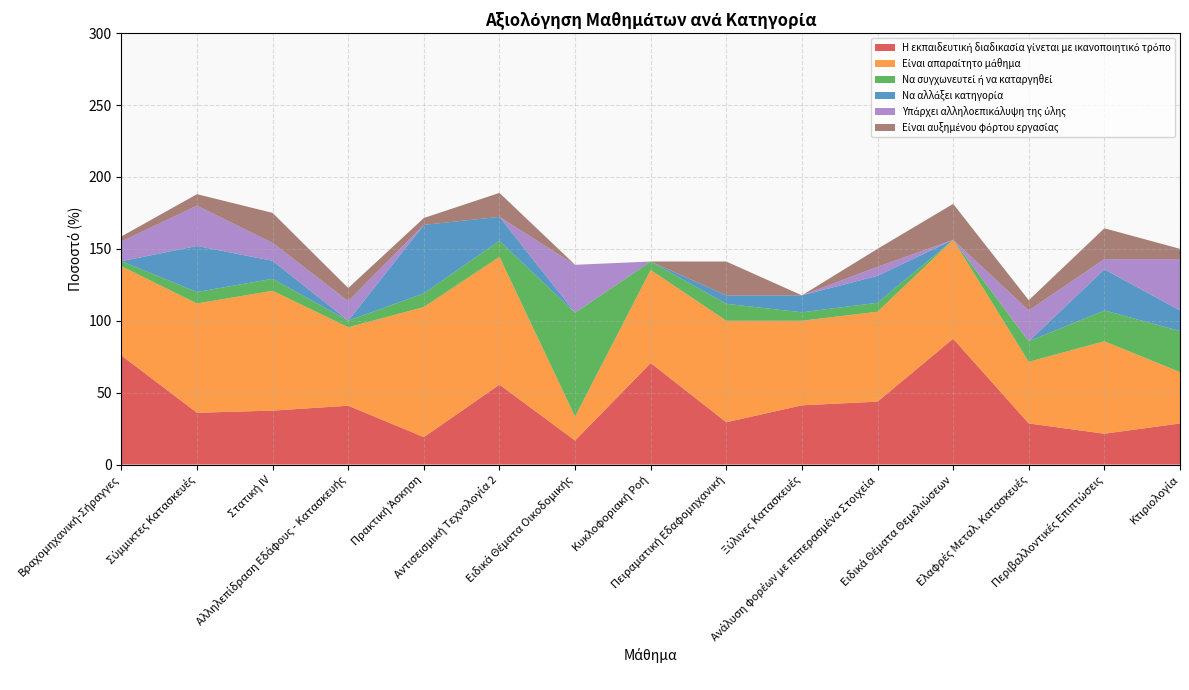

Reading right to left, extract all data points from this chart.

Η εκπαιδευτική διαδικασία γίνεται με ικανοποιητικό τρόπο: Κτιριολογία=28.6	Περιβαλλοντικές Επιπτώσεις=21.4	Ελαφρές Μεταλ. Κατασκευές=28.6	Ειδικά Θέματα Θεμελιώσεων=87.5	Ανάλυση φορέων με πεπερασμένα Στοιχεία=43.8	Ξύλινες Κατασκευές=41.2	Πειραματική Εδαφομηχανική=29.4	Κυκλοφοριακή Ροή=70.6	Ειδικά Θέματα Οικοδομικής=16.7	Αντισεισμική Τεχνολογία 2=55.6	Πρακτική Άσκηση=19.1	Αλληλεπίδραση Εδάφους - Κατασκευής=40.9	Στατική IV=37.5	Σύμμικτες Κατασκευές=36.0	Βραχομηχανική-Σήραγγες=75.9
Είναι απαραίτητο μάθημα: Κτιριολογία=35.7	Περιβαλλοντικές Επιπτώσεις=64.3	Ελαφρές Μεταλ. Κατασκευές=42.9	Ειδικά Θέματα Θεμελιώσεων=68.8	Ανάλυση φορέων με πεπερασμένα Στοιχεία=62.5	Ξύλινες Κατασκευές=58.8	Πειραματική Εδαφομηχανική=70.6	Κυκλοφοριακή Ροή=64.7	Ειδικά Θέματα Οικοδομικής=16.7	Αντισεισμική Τεχνολογία 2=88.9	Πρακτική Άσκηση=90.5	Αλληλεπίδραση Εδάφους - Κατασκευής=54.5	Στατική IV=83.3	Σύμμικτες Κατασκευές=76.0	Βραχομηχανική-Σήραγγες=62.1
Να συγχωνευτεί ή να καταργηθεί: Κτιριολογία=28.6	Περιβαλλοντικές Επιπτώσεις=21.4	Ελαφρές Μεταλ. Κατασκευές=14.3	Ειδικά Θέματα Θεμελιώσεων=0.0	Ανάλυση φορέων με πεπερασμένα Στοιχεία=6.2	Ξύλινες Κατασκευές=5.9	Πειραματική Εδαφομηχανική=11.8	Κυκλοφοριακή Ροή=5.9	Ειδικά Θέματα Οικοδομικής=72.2	Αντισεισμική Τεχνολογία 2=11.1	Πρακτική Άσκηση=9.5	Αλληλεπίδραση Εδάφους - Κατασκευής=4.5	Στατική IV=8.3	Σύμμικτες Κατασκευές=8.0	Βραχομηχανική-Σήραγγες=3.5
Να αλλάξει κατηγορία: Κτιριολογία=14.3	Περιβαλλοντικές Επιπτώσεις=28.6	Ελαφρές Μεταλ. Κατασκευές=0.0	Ειδικά Θέματα Θεμελιώσεων=0.0	Ανάλυση φορέων με πεπερασμένα Στοιχεία=18.8	Ξύλινες Κατασκευές=11.8	Πειραματική Εδαφομηχανική=5.9	Κυκλοφοριακή Ροή=0.0	Ειδικά Θέματα Οικοδομικής=0.0	Αντισεισμική Τεχνολογία 2=16.7	Πρακτική Άσκηση=47.6	Αλληλεπίδραση Εδάφους - Κατασκευής=0.0	Στατική IV=12.5	Σύμμικτες Κατασκευές=32.0	Βραχομηχανική-Σήραγγες=0.0
Υπάρχει αλληλοεπικάλυψη της ύλης: Κτιριολογία=35.7	Περιβαλλοντικές Επιπτώσεις=7.1	Ελαφρές Μεταλ. Κατασκευές=21.4	Ειδικά Θέματα Θεμελιώσεων=0.0	Ανάλυση φορέων με πεπερασμένα Στοιχεία=6.2	Ξύλινες Κατασκευές=0.0	Πειραματική Εδαφομηχανική=0.0	Κυκλοφοριακή Ροή=0.0	Ειδικά Θέματα Οικοδομικής=33.3	Αντισεισμική Τεχνολογία 2=0.0	Πρακτική Άσκηση=0.0	Αλληλεπίδραση Εδάφους - Κατασκευής=13.6	Στατική IV=12.5	Σύμμικτες Κατασκευές=28.0	Βραχομηχανική-Σήραγγες=13.8
Είναι αυξημένου φόρτου εργασίας: Κτιριολογία=7.1	Περιβαλλοντικές Επιπτώσεις=21.4	Ελαφρές Μεταλ. Κατασκευές=7.1	Ειδικά Θέματα Θεμελιώσεων=25.0	Ανάλυση φορέων με πεπερασμένα Στοιχεία=12.5	Ξύλινες Κατασκευές=0.0	Πειραματική Εδαφομηχανική=23.5	Κυκλοφοριακή Ροή=0.0	Ειδικά Θέματα Οικοδομικής=0.0	Αντισεισμική Τεχνολογία 2=16.7	Πρακτική Άσκηση=4.8	Αλληλεπίδραση Εδάφους - Κατασκευής=9.1	Στατική IV=20.8	Σύμμικτες Κατασκευές=8.0	Βραχομηχανική-Σήραγγες=3.5